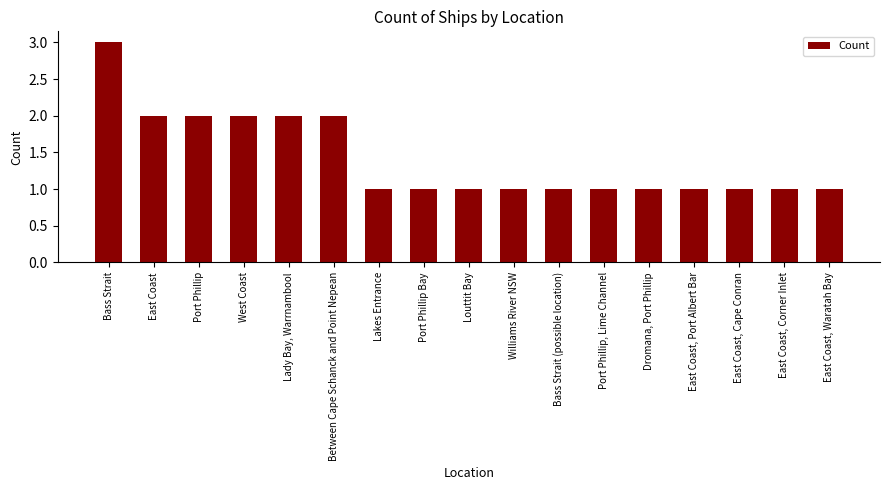

Approximately how many times larger is the value at Lakes Entrance compared to Dromana, Port Phillip?

1.0